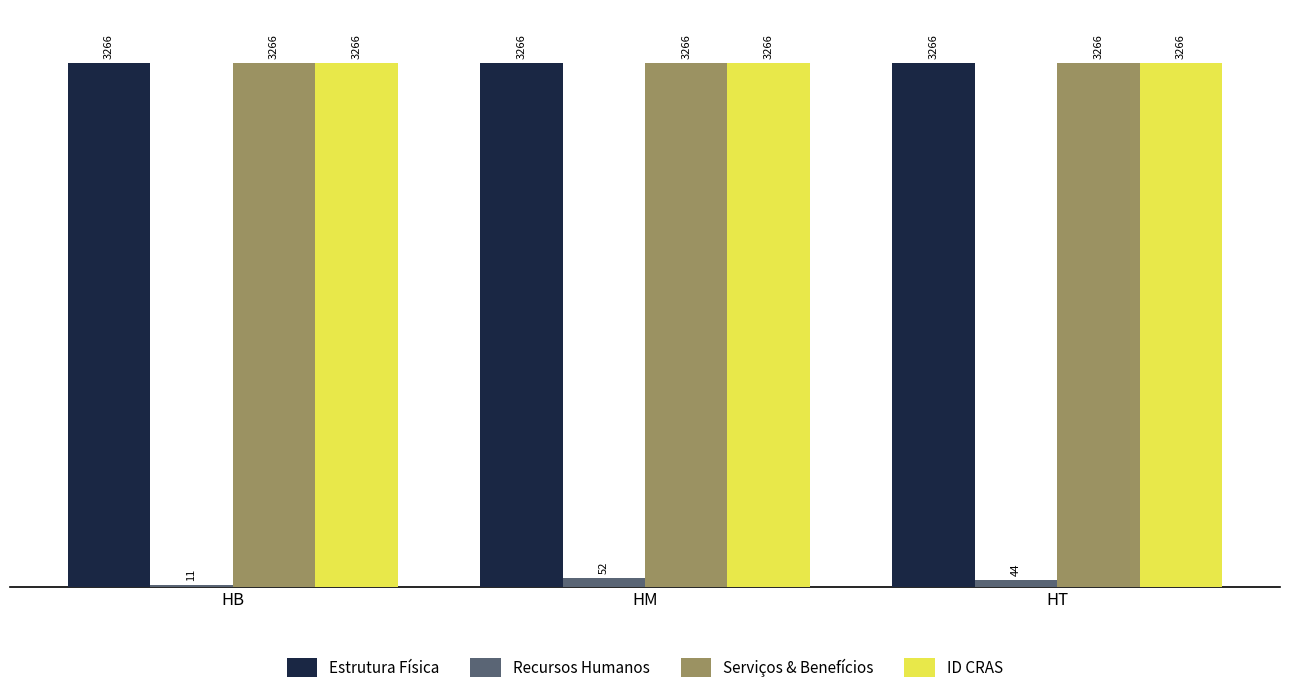

What is the maximum value for Estrutura Física?

3266